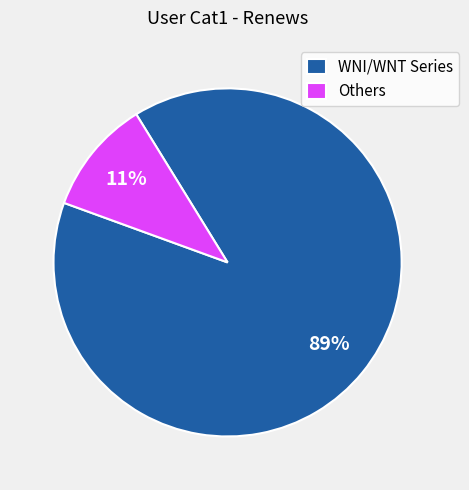

Which has a higher value, Others or WNI/WNT Series?

WNI/WNT Series